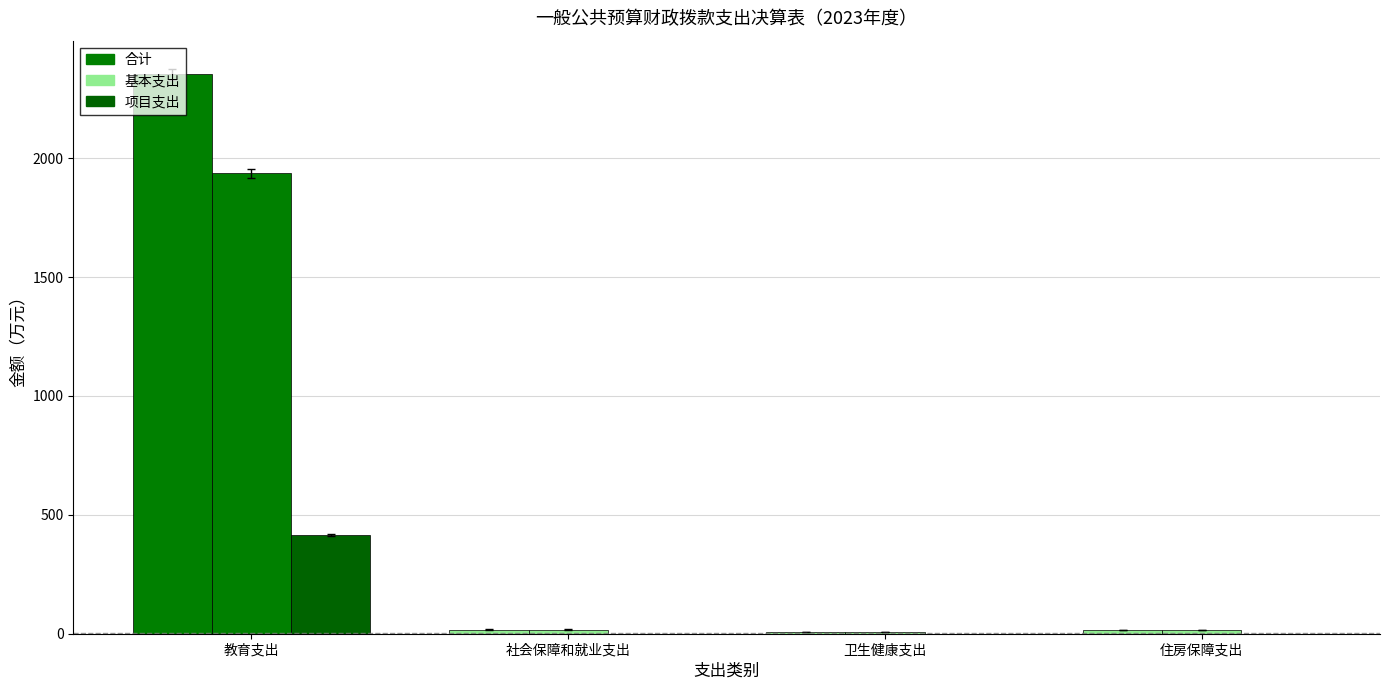

Are the bars horizontal?

No